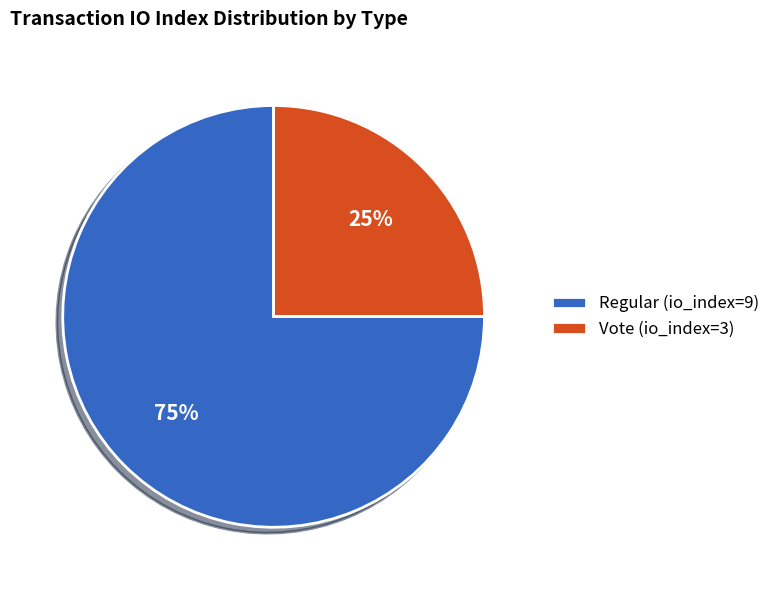

Is it true that Vote (io_index=3) is 25% of the pie?

True